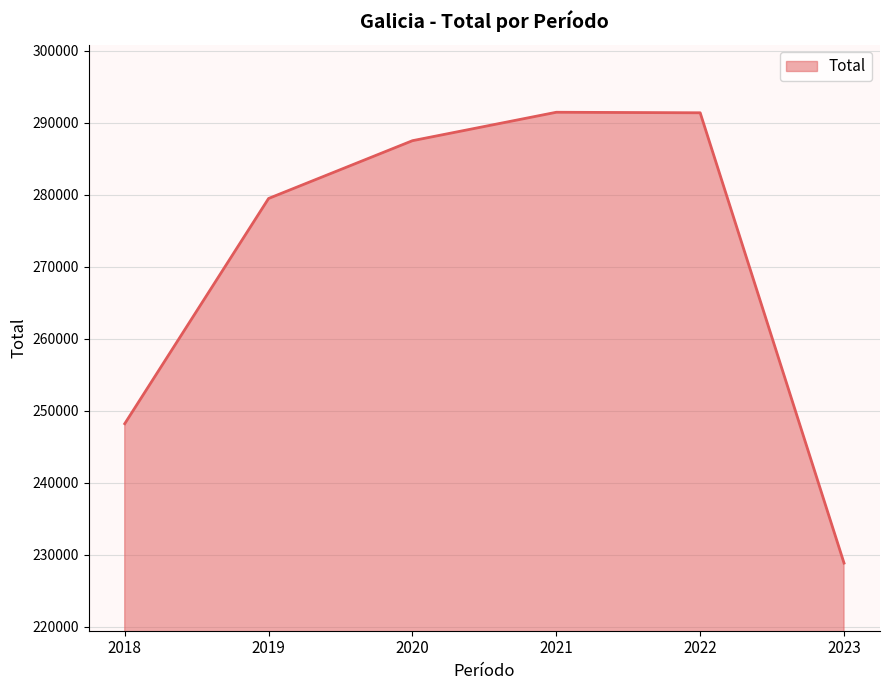

True or false: the data shows 287504 at 2020.

True